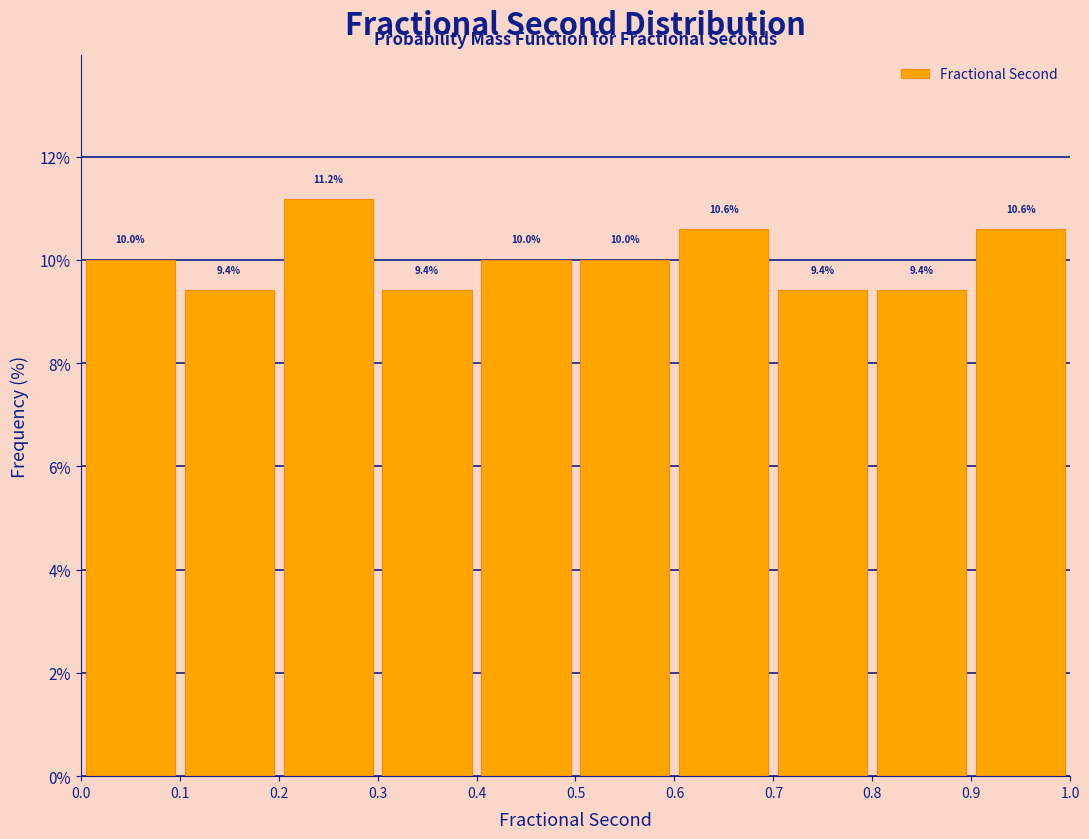

Reading left to right, transcribe this chart: for each bar, give the range it covers on the x-axis and its height.

0.0 to 0.1: 10.0
0.1 to 0.2: 9.4
0.2 to 0.3: 11.2
0.3 to 0.4: 9.4
0.4 to 0.5: 10.0
0.5 to 0.6: 10.0
0.6 to 0.7: 10.6
0.7 to 0.8: 9.4
0.8 to 0.9: 9.4
0.9 to 1.0: 10.6